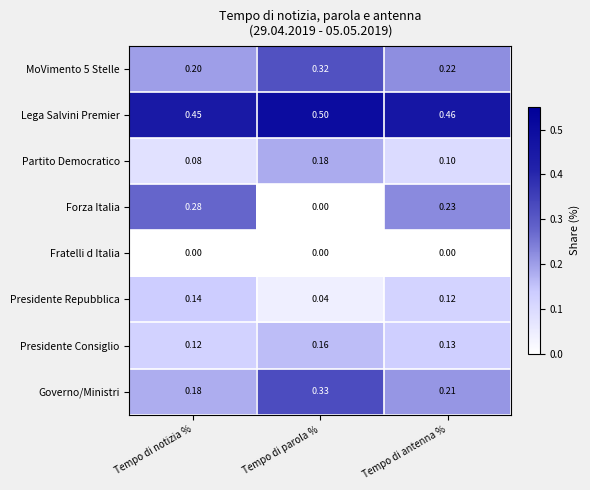

Which series changed the most between Tempo di parola % and Tempo di antenna %?

Forza Italia